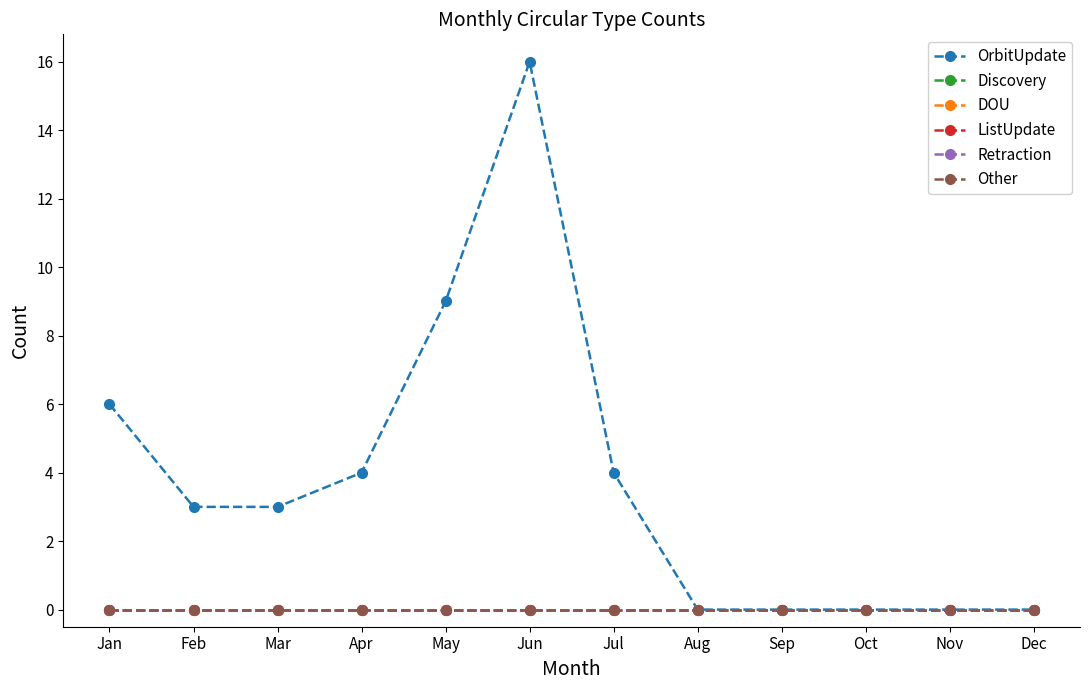

Is this an area chart (filled region under the line)?

No